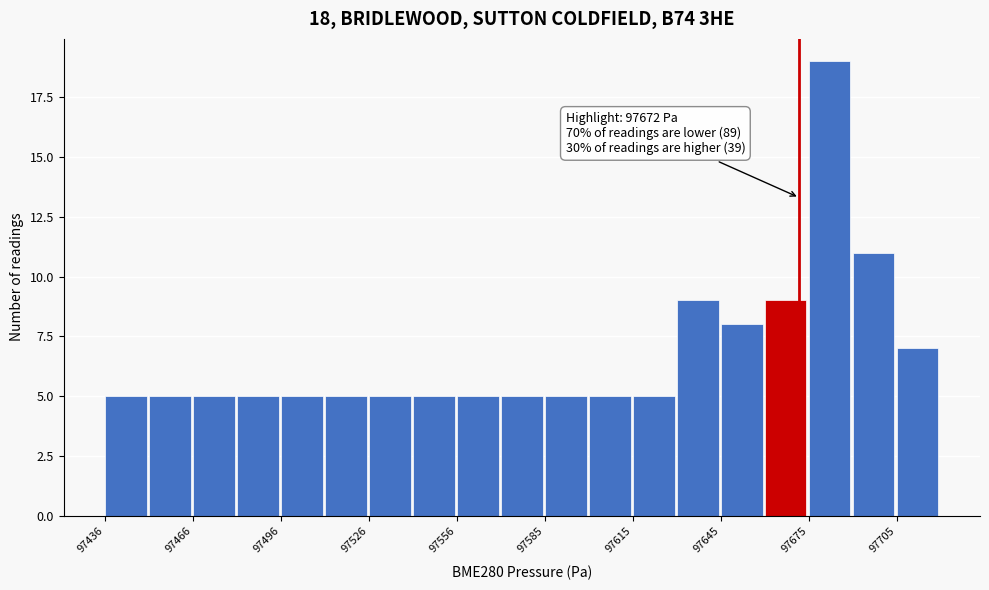

Read against the x-axis, roughly where is the centre of the tallest bar?

97680